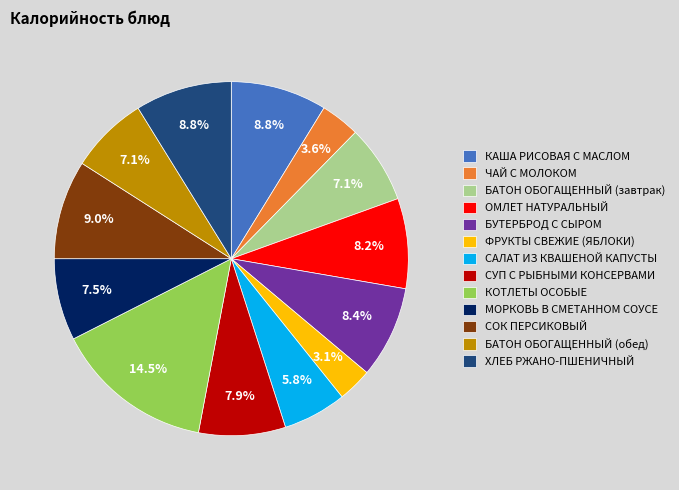

What percentage is the САЛАТ ИЗ КВАШЕНОЙ КАПУСТЫ slice, to the nearest percent?

6%